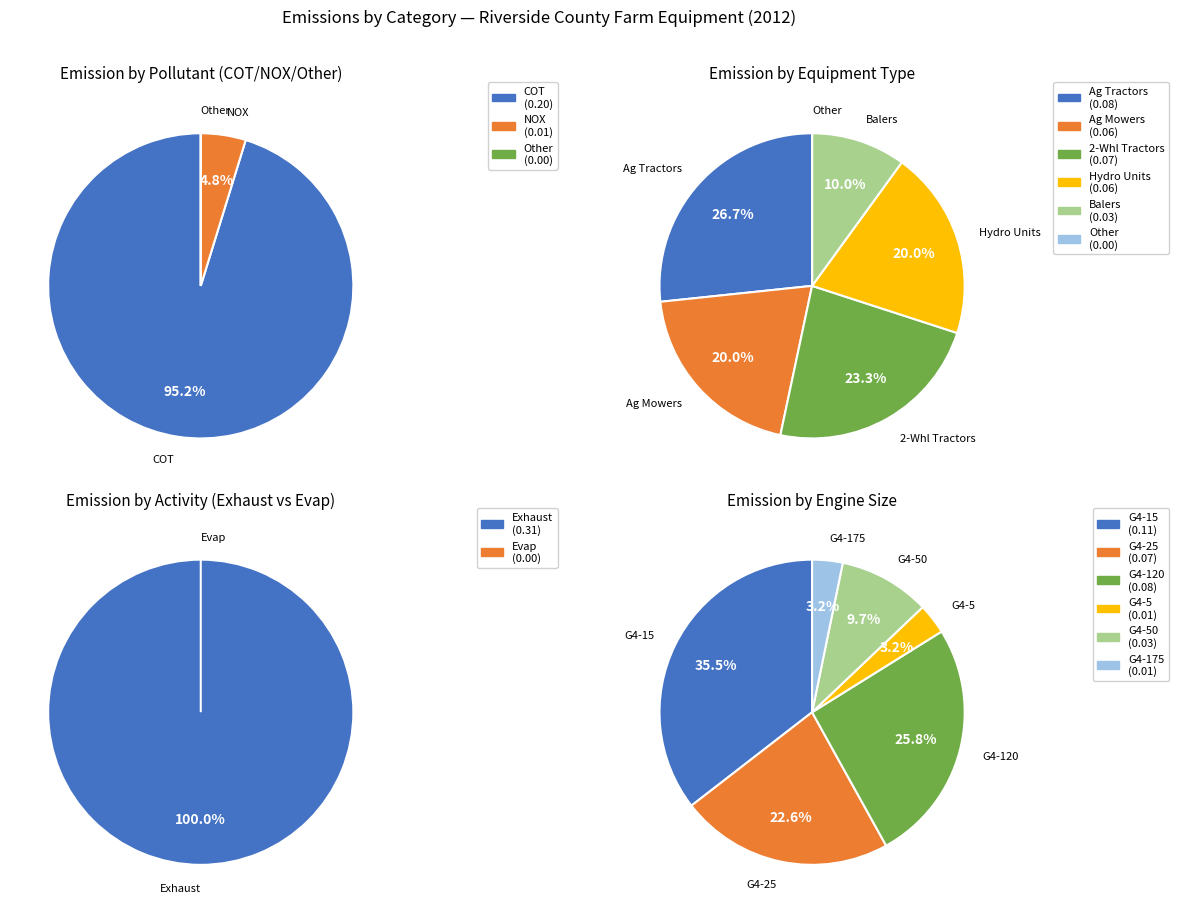

True or false: 0 accounts for 5% of the total.

True